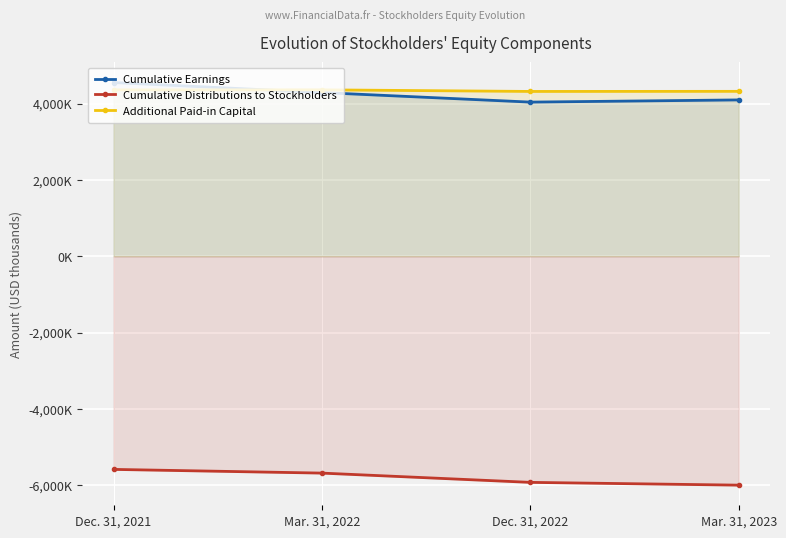

True or false: Cumulative Distributions to Stockholders and Additional Paid-in Capital intersect in this chart.

False